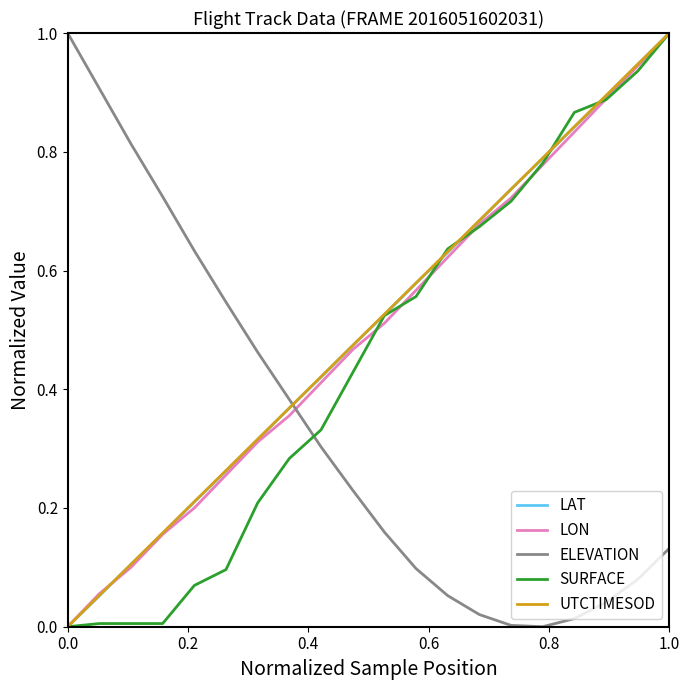

True or false: LON has more than 1 points higher than both neighbors.

False